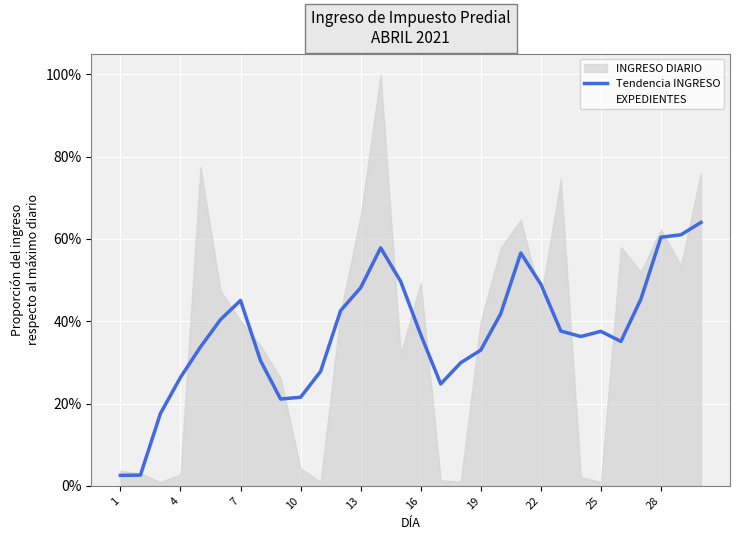

What is the value of the 3rd point from the left?

0.2